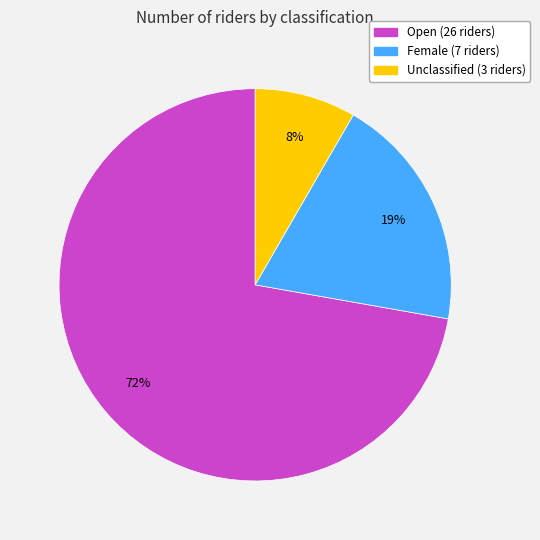

What is the smallest slice in the pie chart?

Unclassified (3 riders)